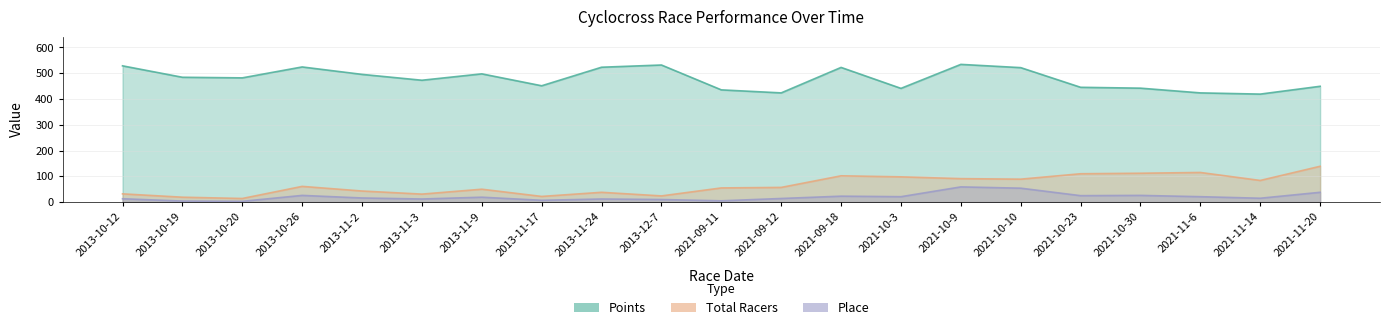

Where is Place nearest to the value 31?

2013-10-26